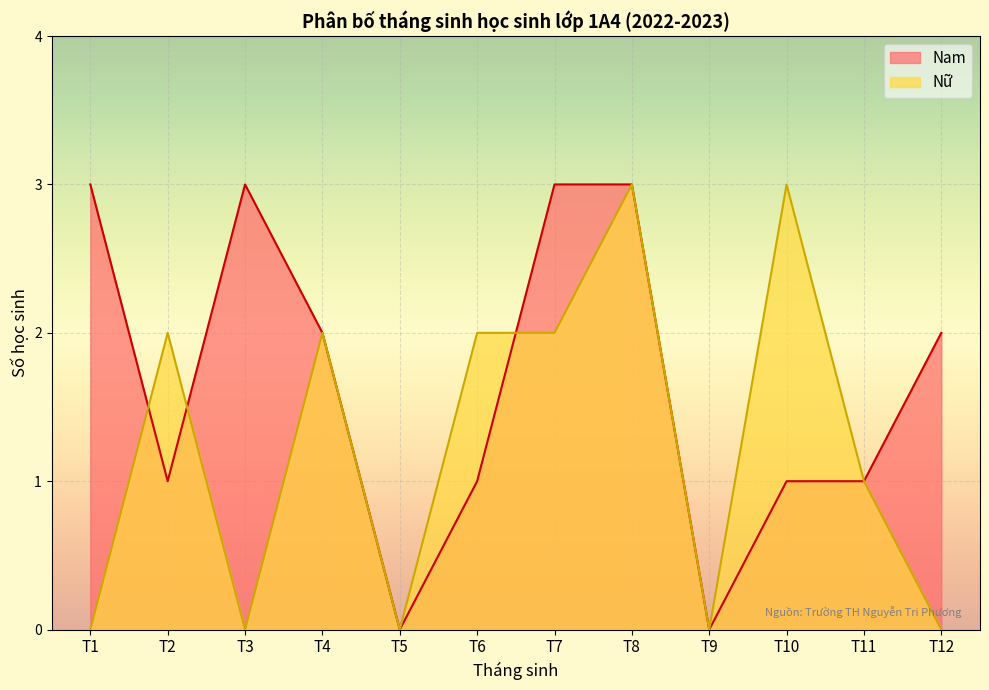

Which series has the largest range (max minus min)?

Nam